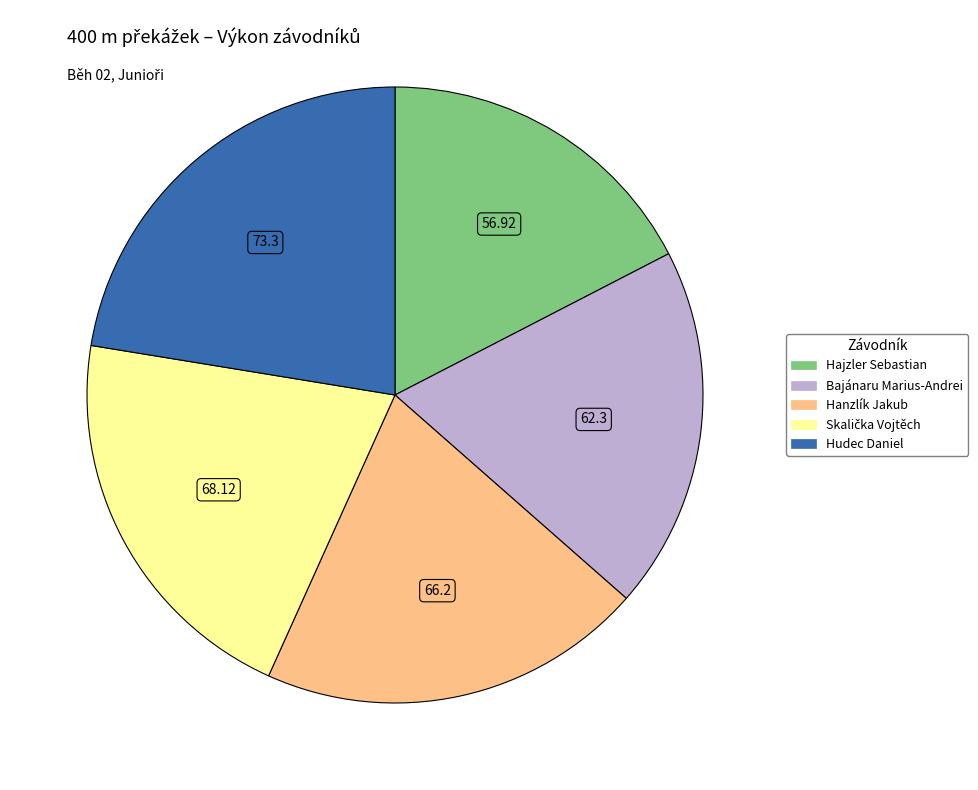

What is the smallest slice in the pie chart?

Hajzler Sebastian